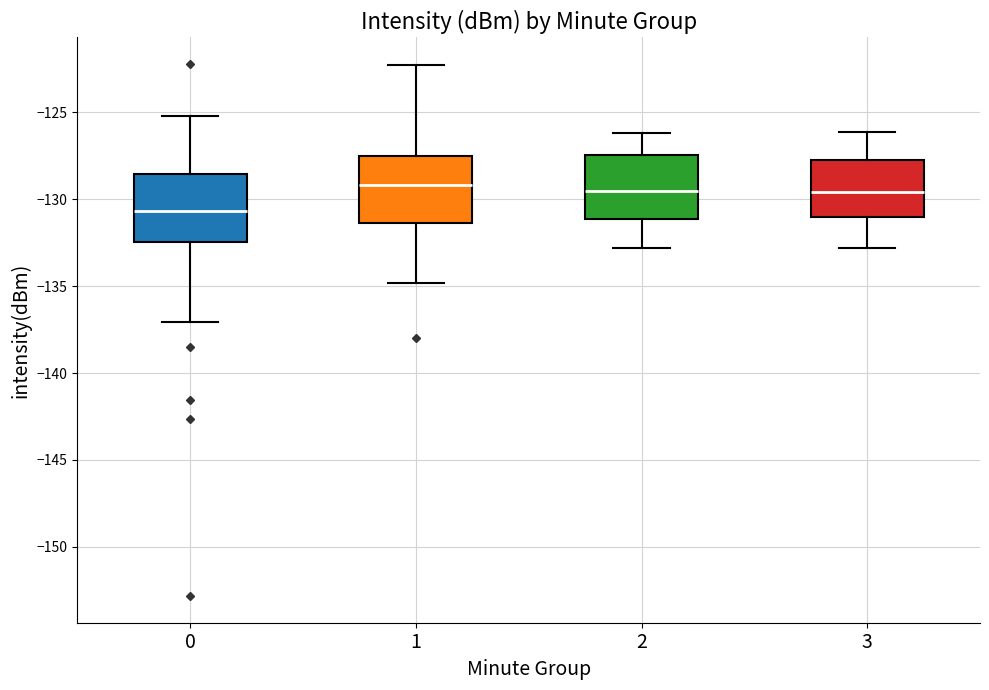

Which box's median line is the lowest?

0